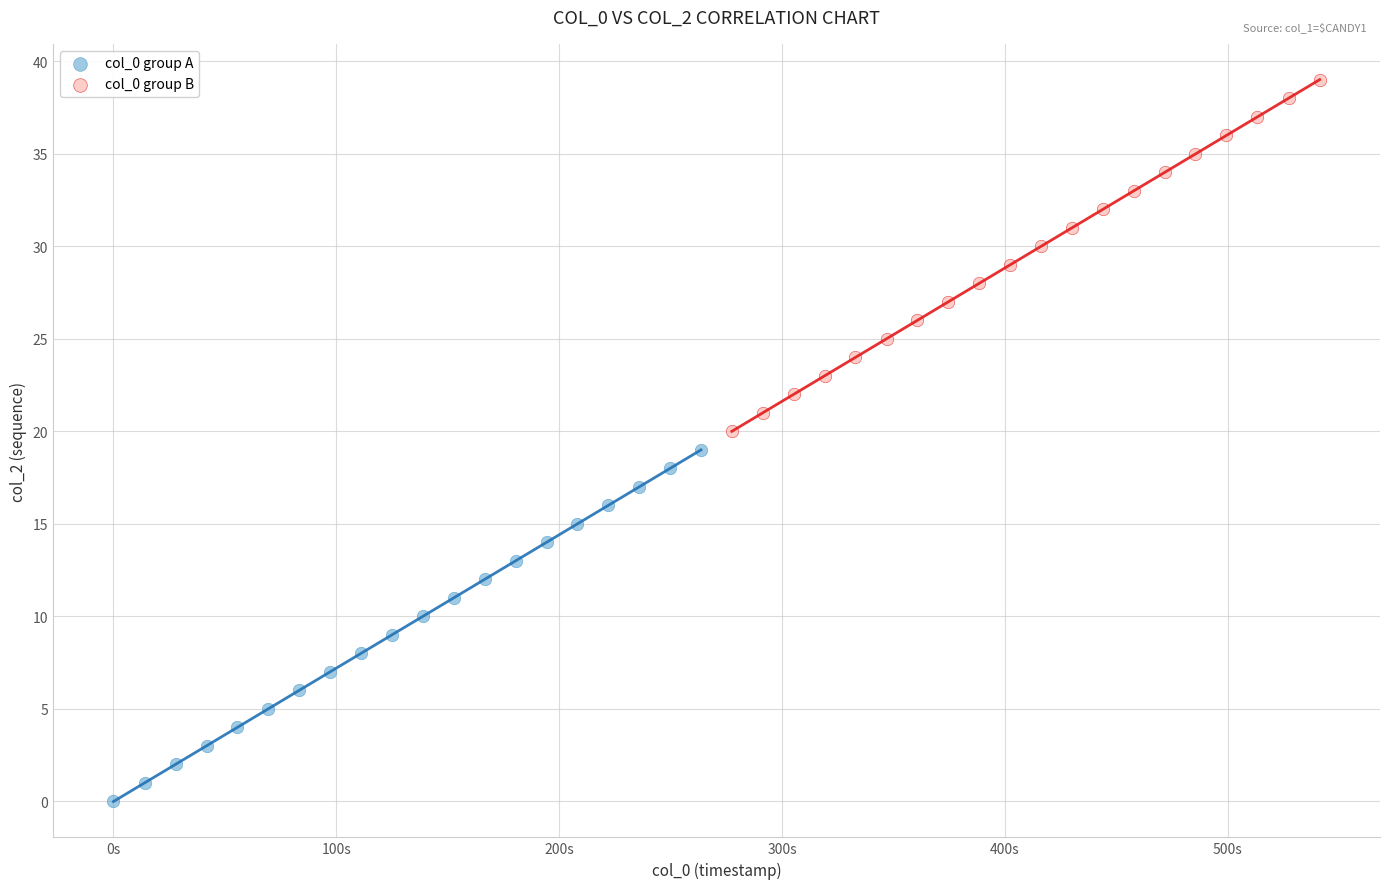

Which series contains the highest Y value?

col_0 group B